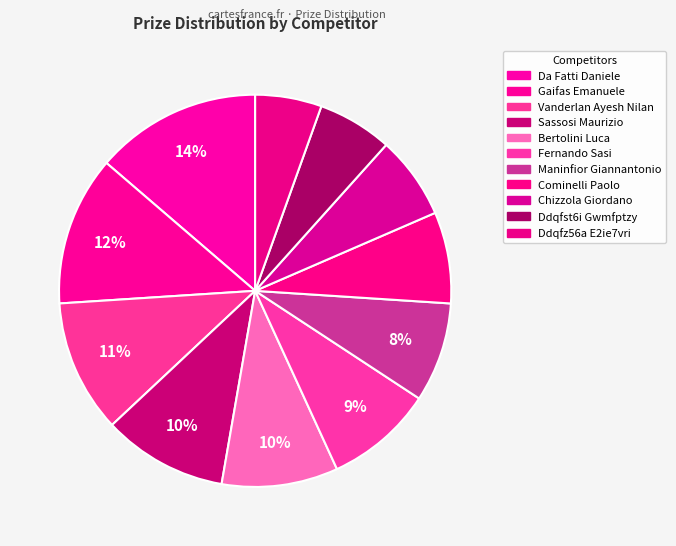

What is the largest slice in the pie chart?

Da Fatti Daniele